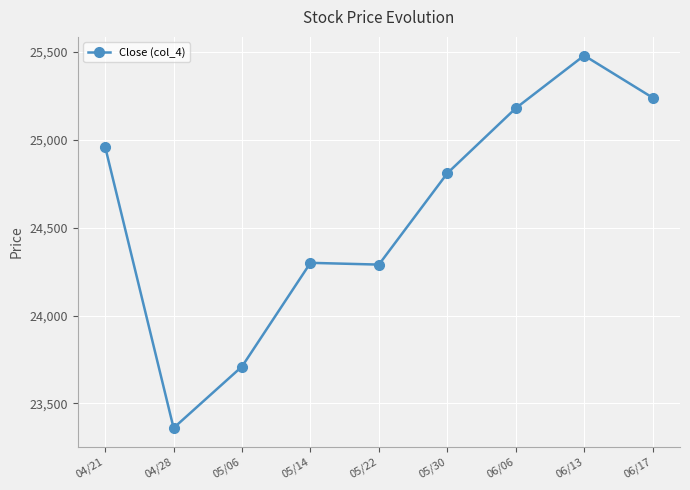

What is the average value?

24592